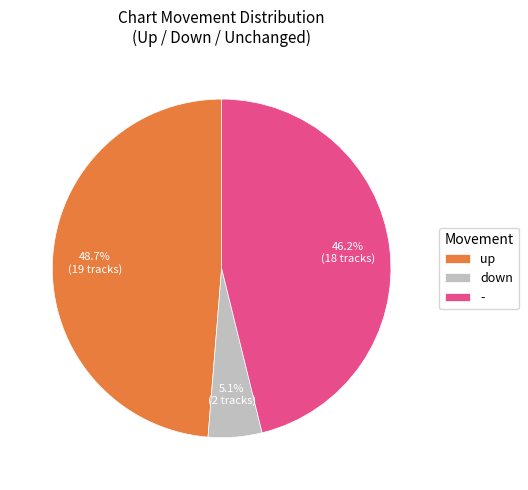

Which category has the smallest portion of the pie?

down